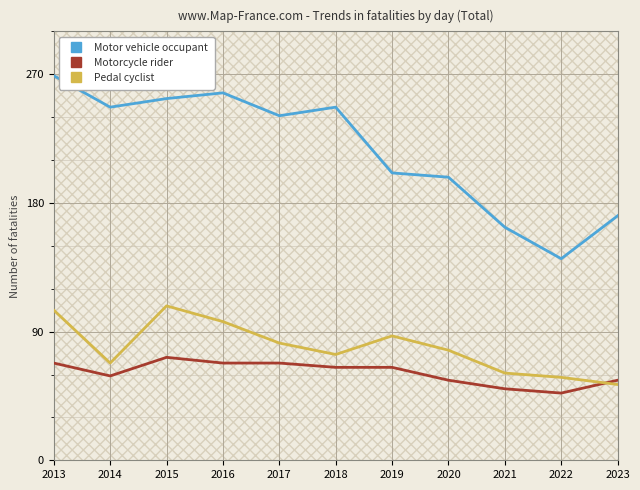

Is this an area chart (filled region under the line)?

No